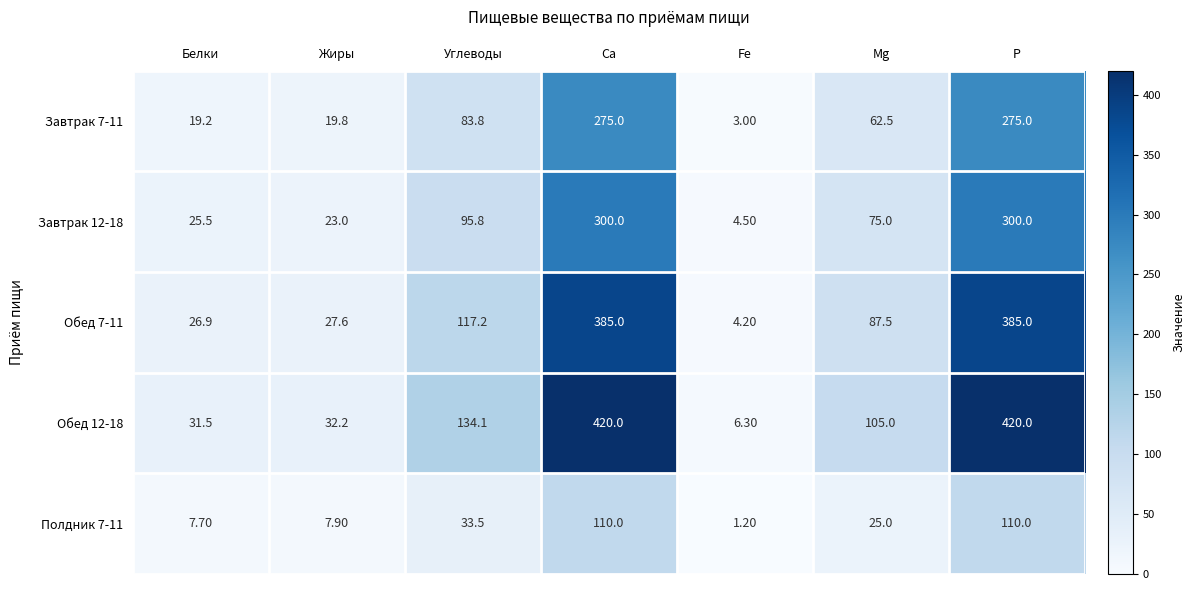

Which label corresponds to the smallest value in the chart?

Fe